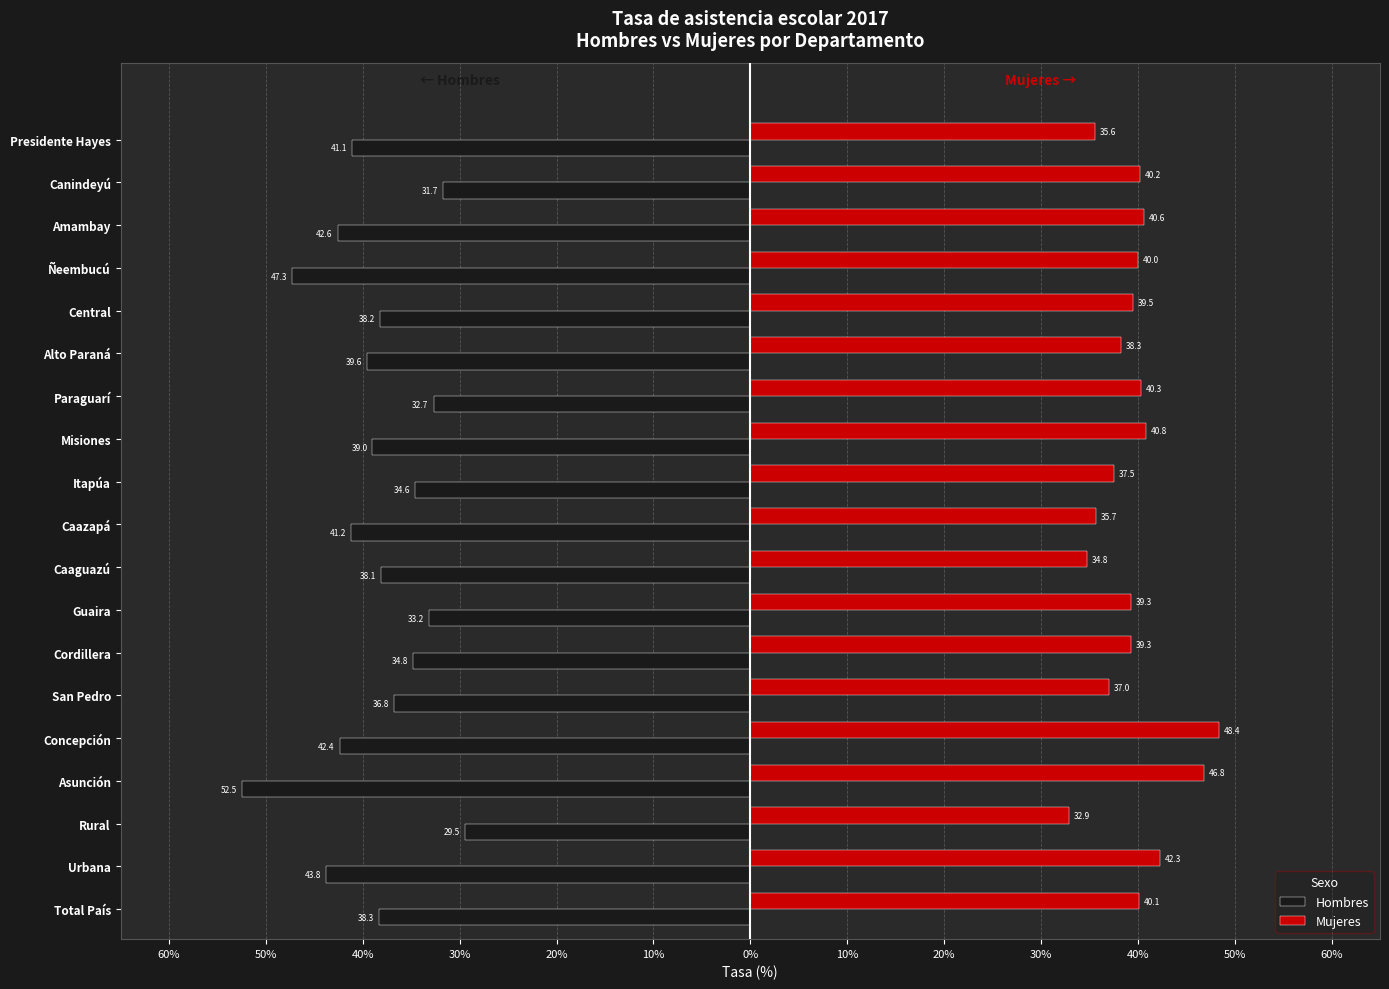

What are all the series names shown in the legend?

Hombres, Mujeres